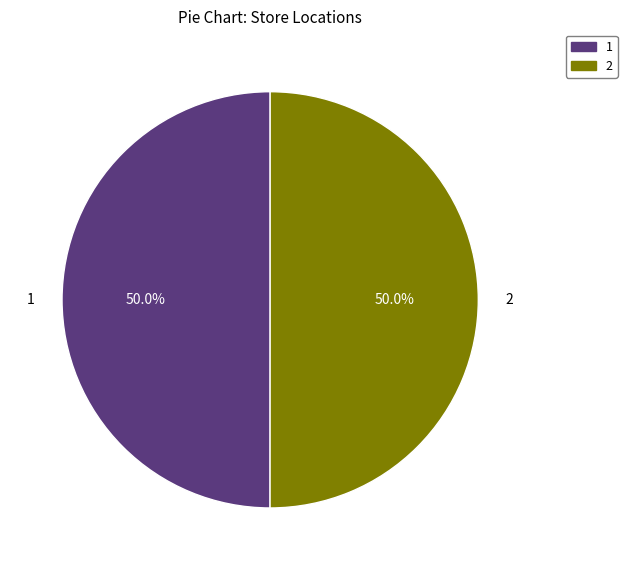

Combined, do 1 and 2 account for over 50%?

Yes